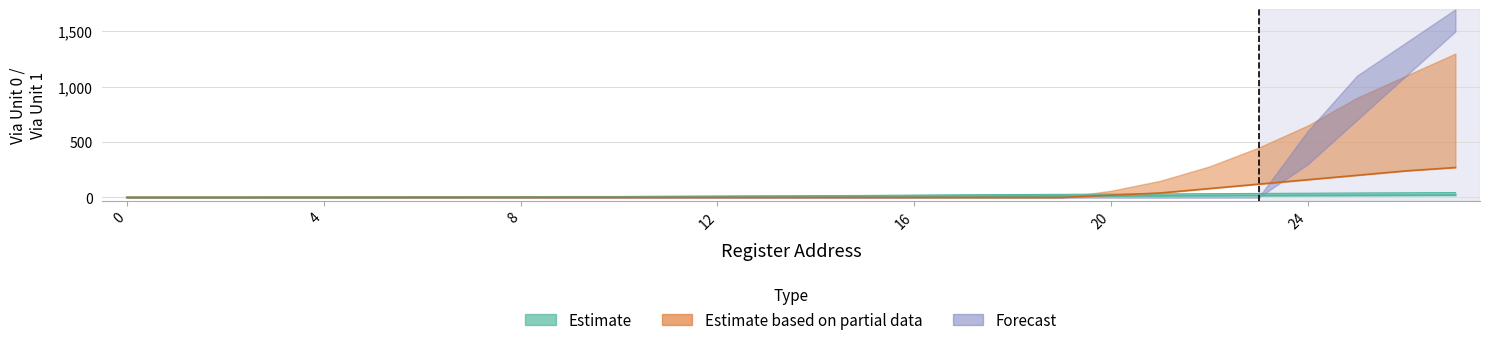

What is the value of the Estimate_upper point at the 3rd from the left?

1